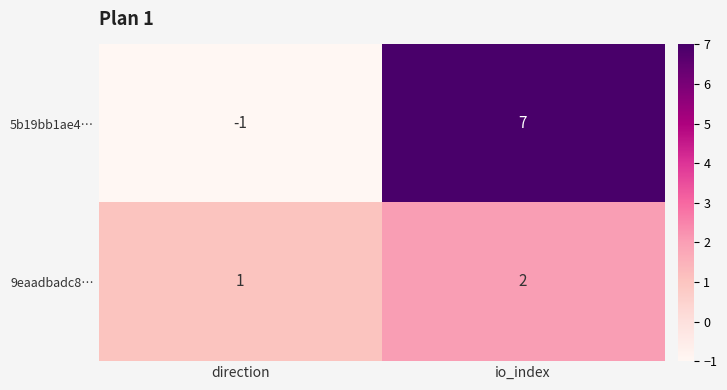

Is the value of 9eaadbadc8… at direction greater than the value of 5b19bb1ae4… at io_index?

No